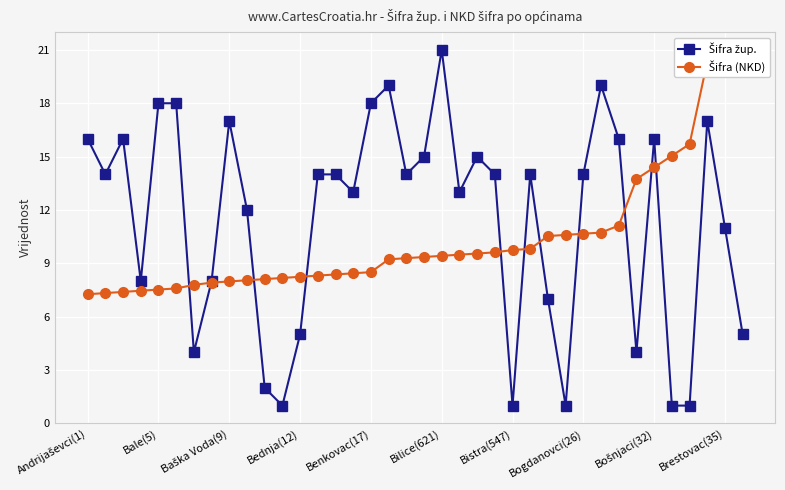

Count the number of data series in this chart.

2